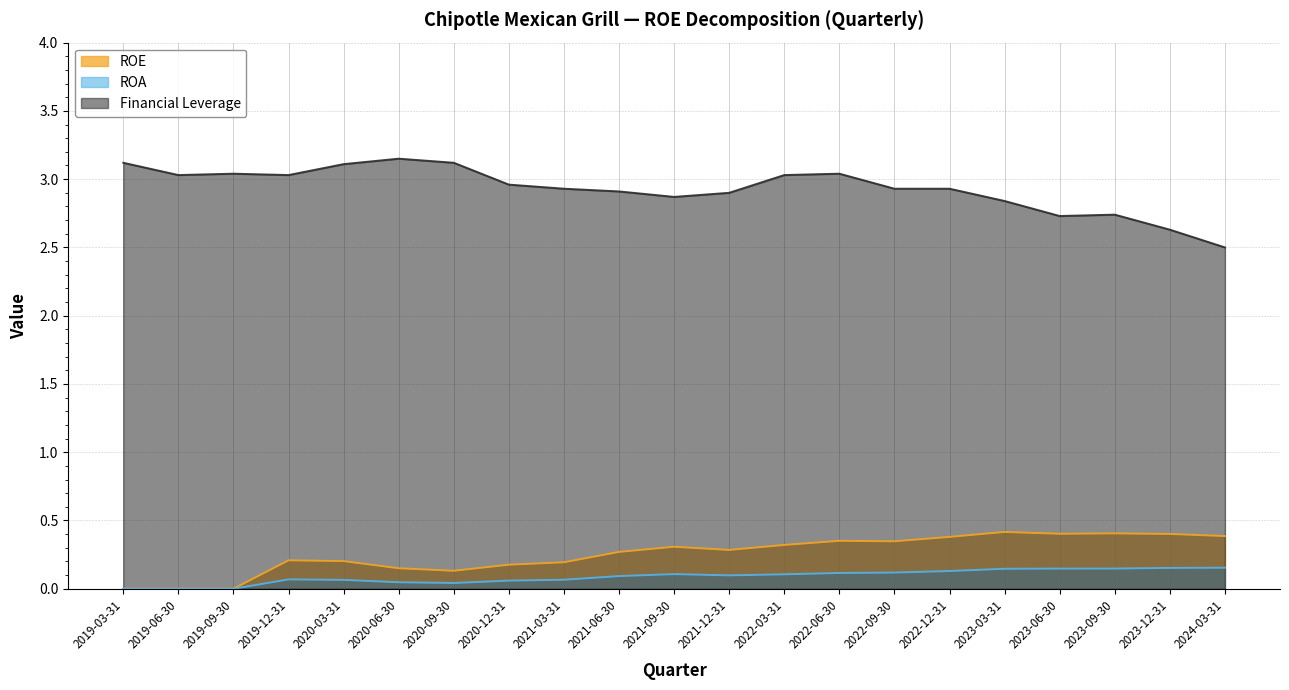

Is it true that Financial Leverage equals 3.7 at 2024-03-31?

False